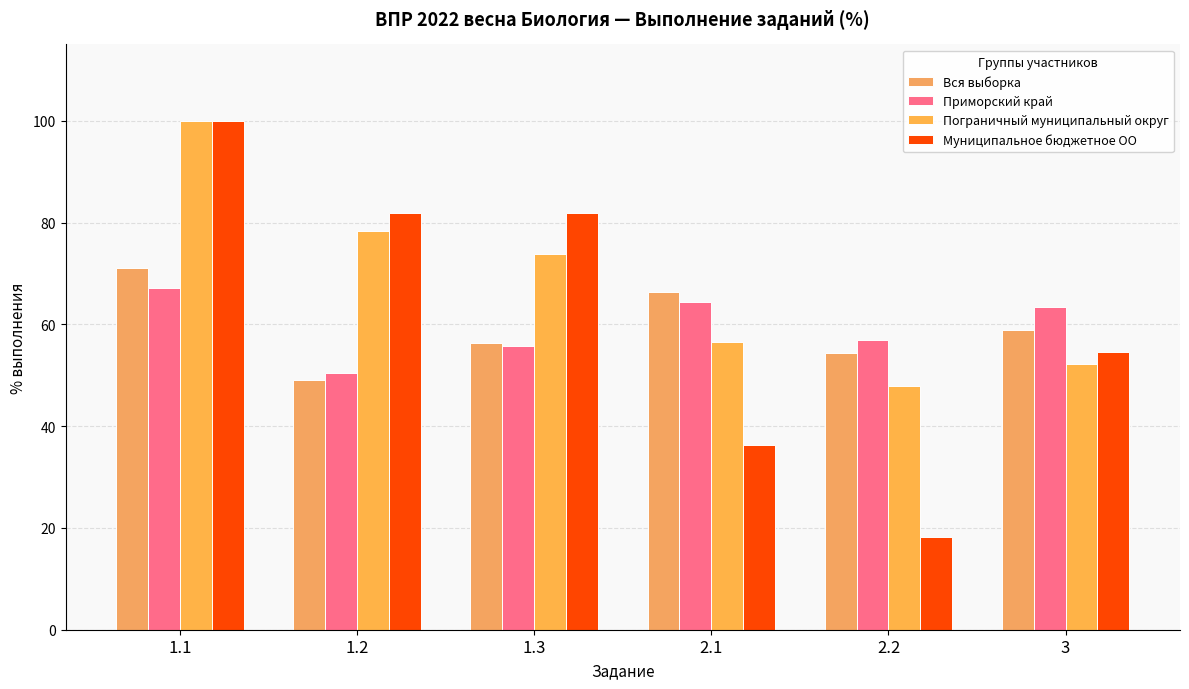

True or false: Пограничный муниципальный округ has a value of 52.2 at 3.

True